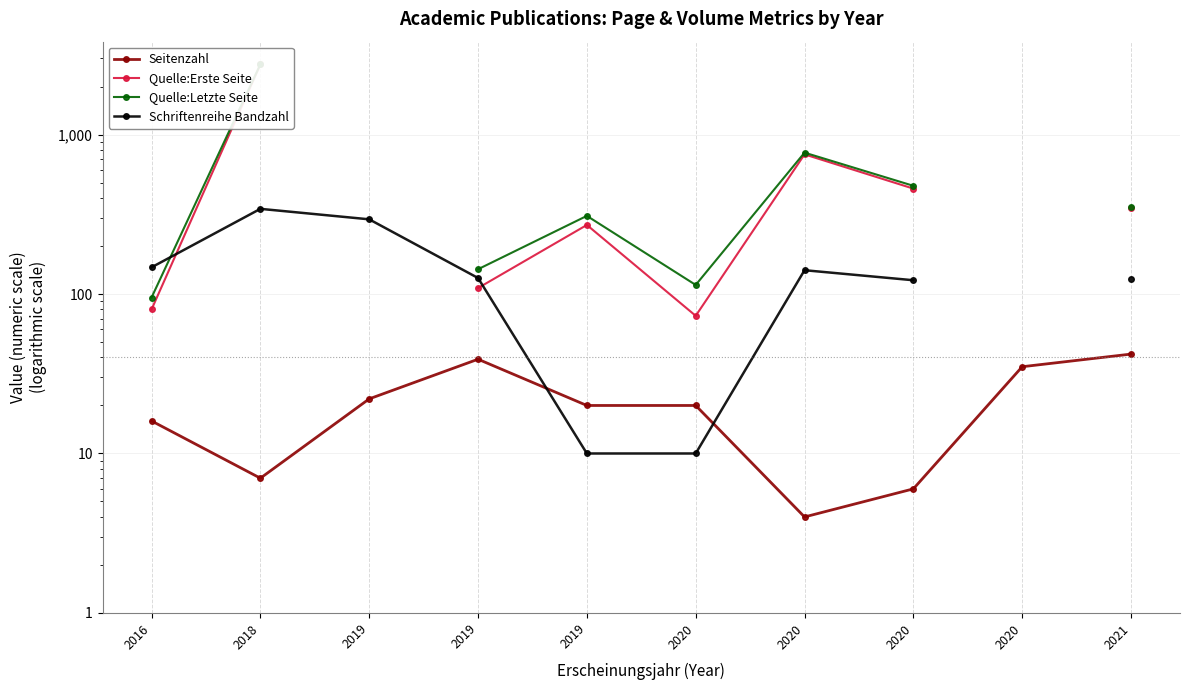

What is the spread (max minus min) of values at 2020?

104.0